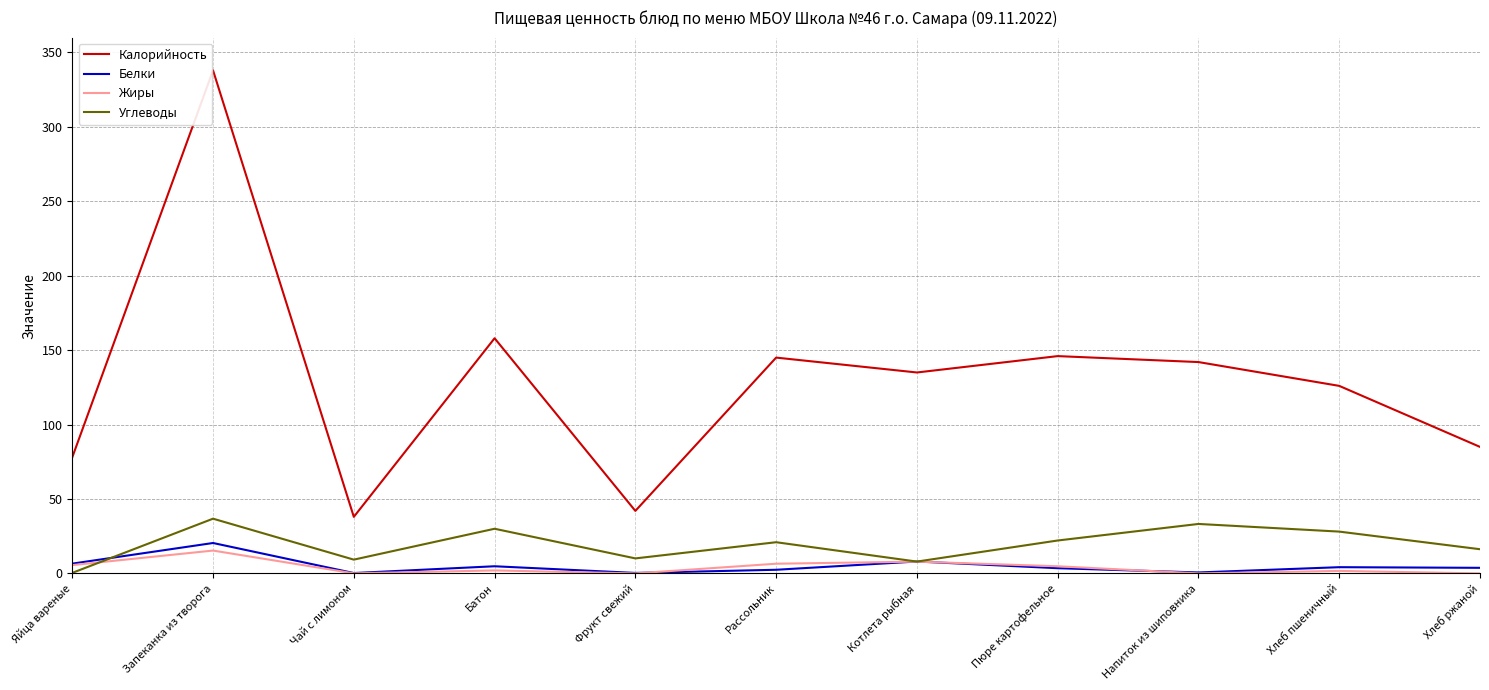

True or false: Углеводы has a value of 14.3 at Батон.

False